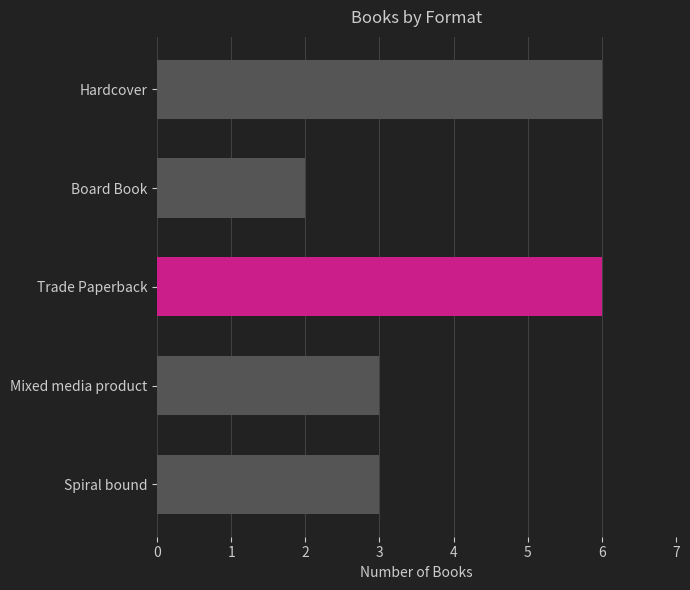

What is the sum of all values?

20